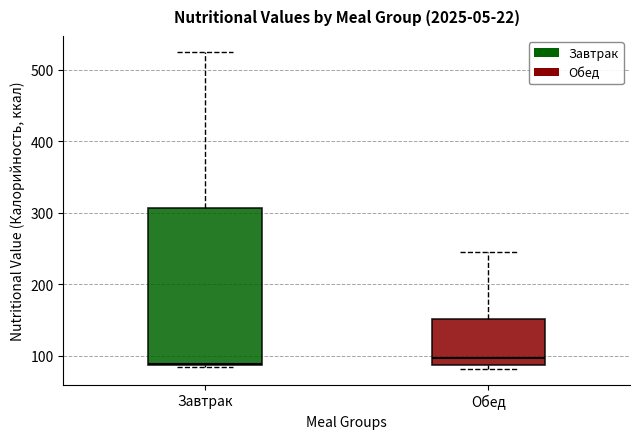

Reading left to right, read every box against the y-axis: the position of its median line, the range the box covers, and the ends of its whiskers. The values are not printed on the chart, so give them approximately, as read against the axis.

Завтрак: median 90, box 90 to 310, whiskers 80 to 530
Обед: median 100, box 90 to 150, whiskers 80 to 250